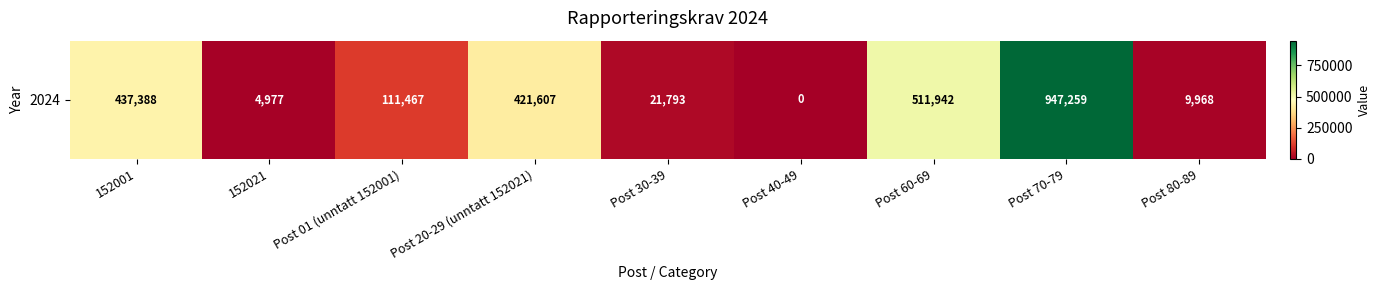

Reading left to right, transcribe all the data shown in this chart.

437388	4977	111467	421607	21793	0	511942	947259	9968